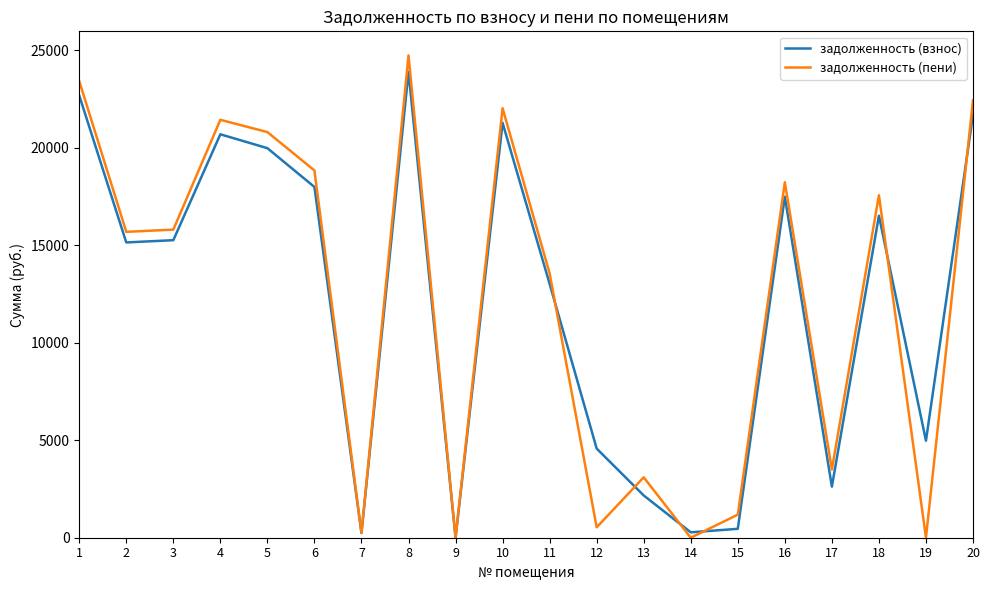

Is the value of задолженность (взнос) at 2 greater than the value of задолженность (пени) at 14?

Yes